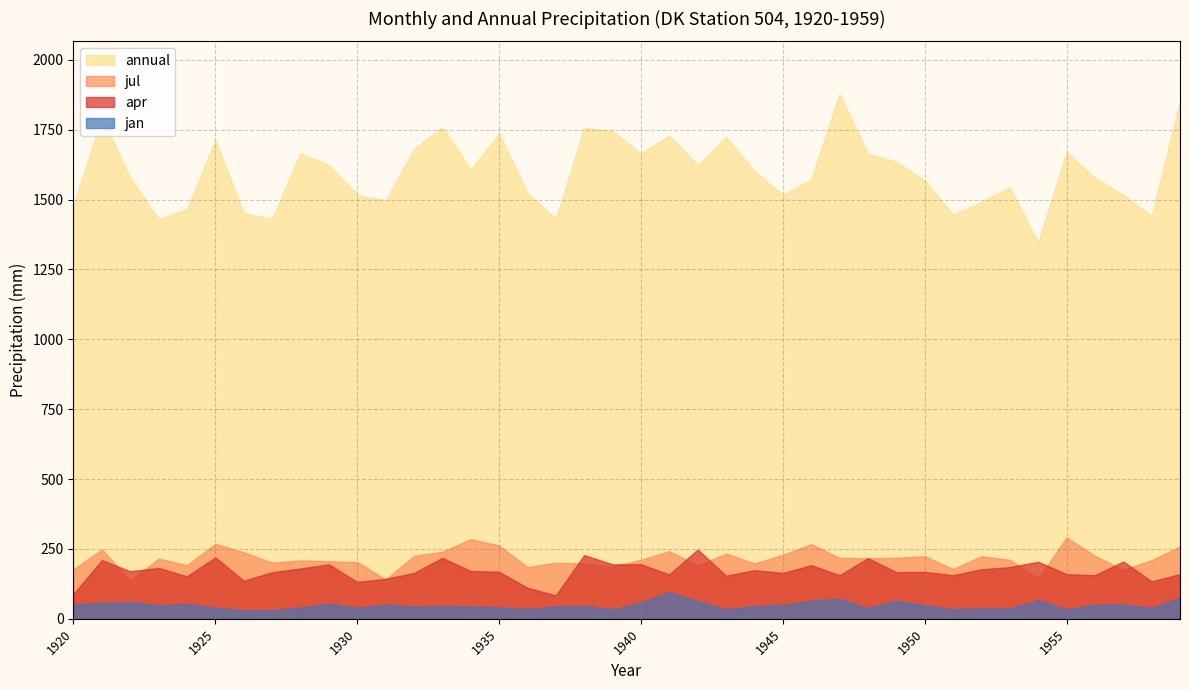

What is the difference between the apr values at 1953 and 1945?

21